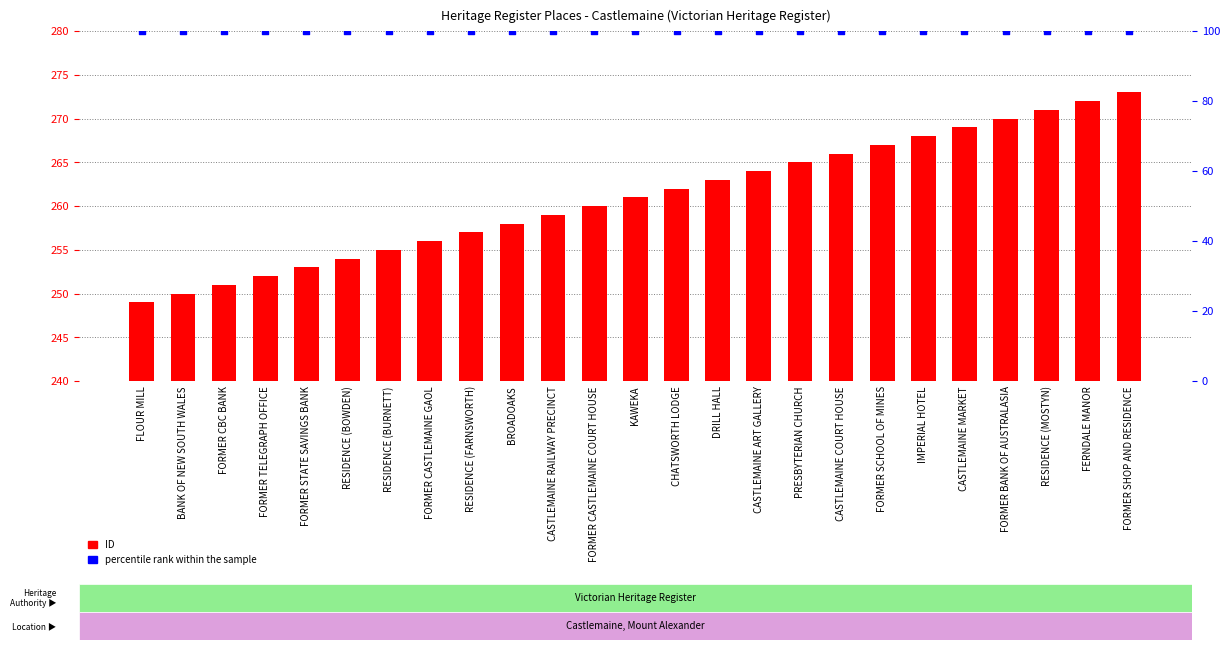

What are all the series names shown in the legend?

ID, percentile rank within the sample